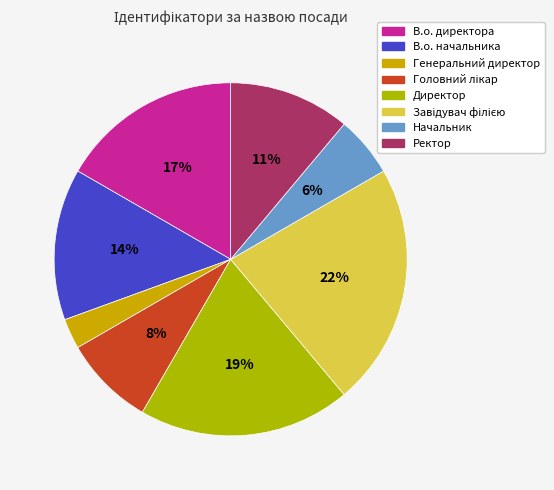

The Ректор slice represents 11% of the pie. True or false?

True